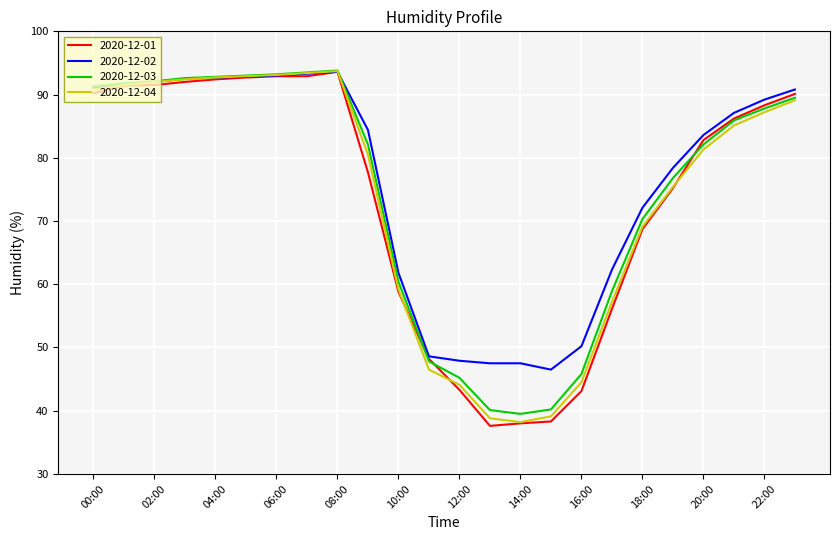

What is the greatest value displayed?

93.8